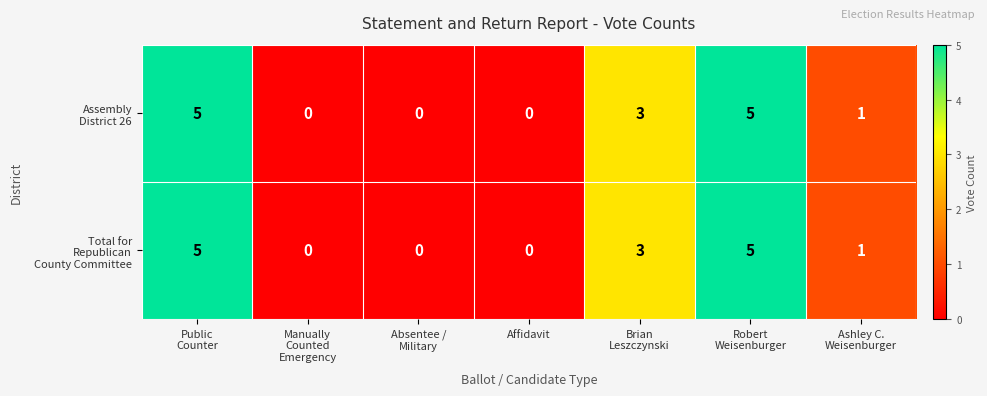

What is the greatest value displayed?

5